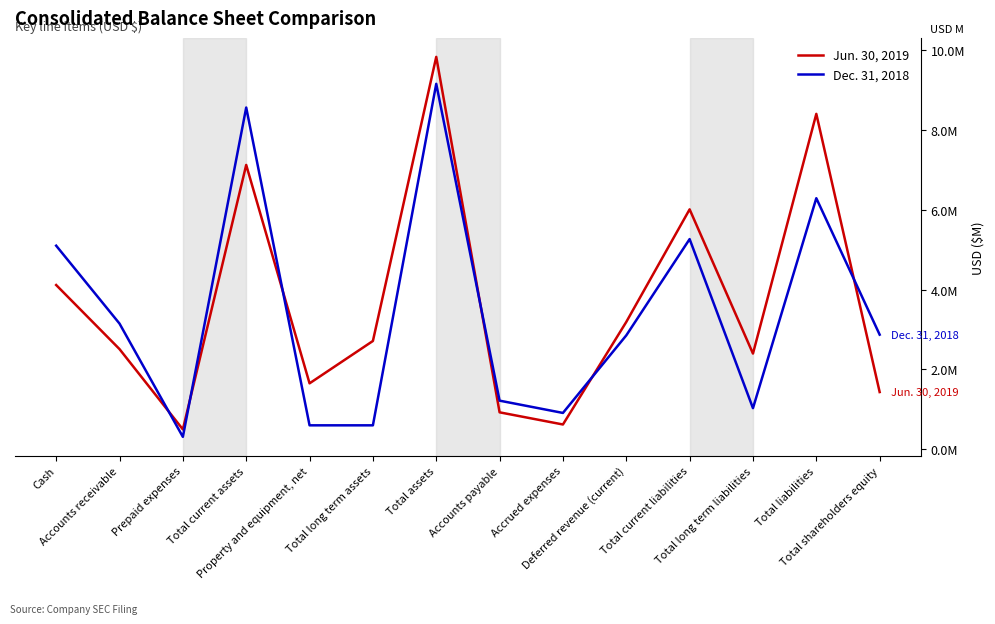

List the series in order of their peak value, highest first.

Jun. 30, 2019, Dec. 31, 2018